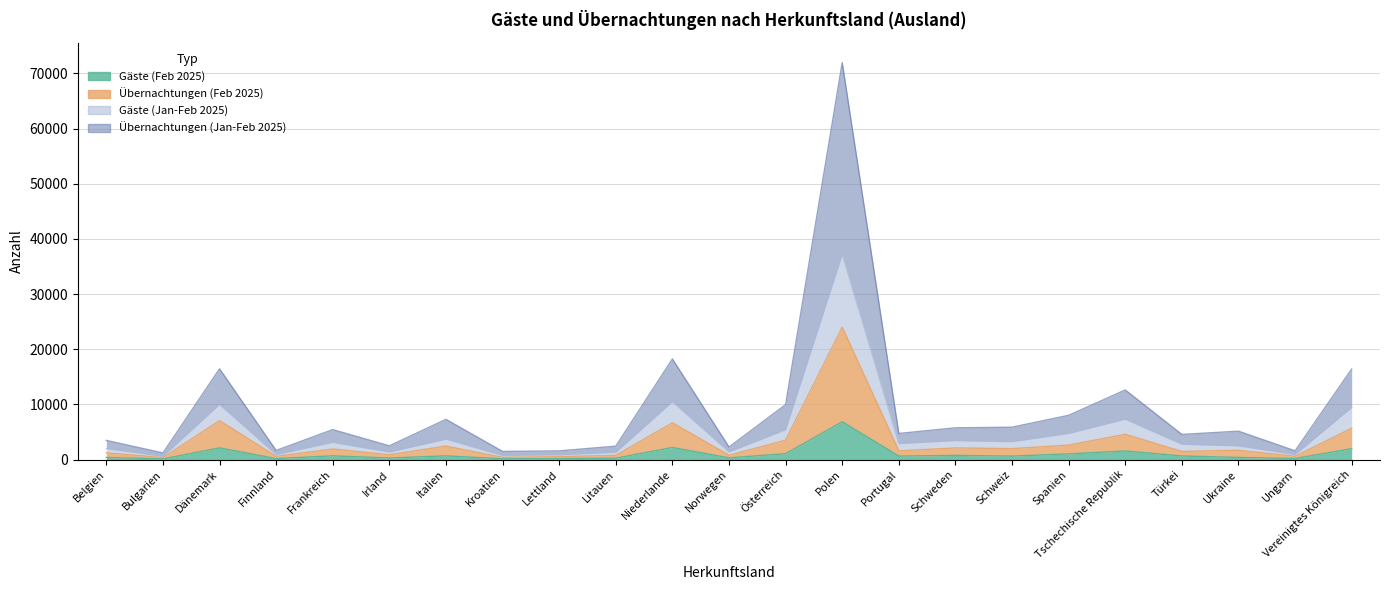

Reading left to right, list all the values displayed in this chart.

Gäste (Feb 2025): 385	125	2124	181	677	286	672	138	183	252	2198	319	1065	6855	635	757	632	1030	1566	656	390	197	1979
Übernachtungen (Feb 2025): 1221	373	7064	586	1920	879	2444	406	533	768	6675	780	3519	24003	1585	2114	1989	2625	4582	1478	1681	601	5677
Gäste (Jan-Feb 2025): 2007	595	10004	915	3136	1369	3709	746	875	1322	10511	1395	5429	37216	2903	3443	3246	4744	7330	2788	2490	920	9445
Übernachtungen (Jan-Feb 2025): 3481	1202	16457	1654	5434	2495	7292	1483	1578	2439	18244	2279	9961	71966	4738	5759	5874	8027	12620	4562	5154	1588	16408